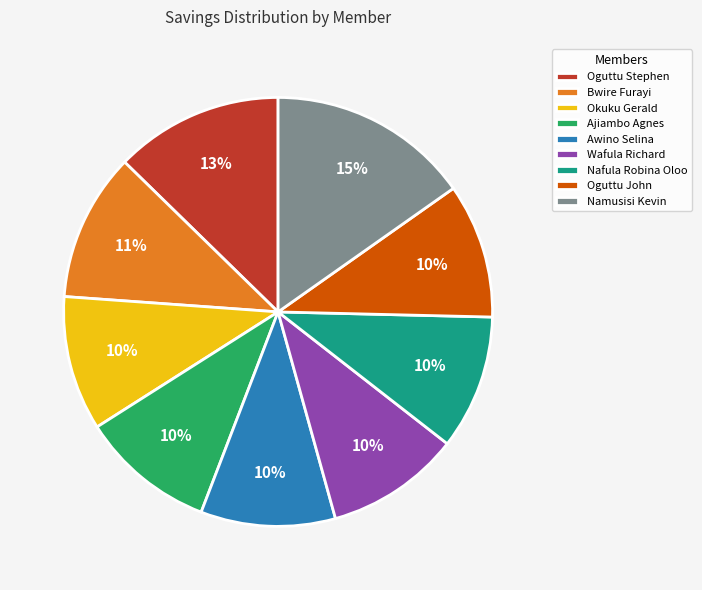

Approximately how many times larger is the value at Okuku Gerald compared to Oguttu Stephen?

0.8